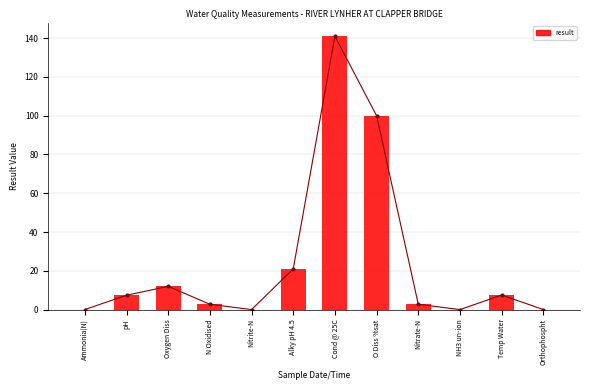

Does the chart contain any negative values?

No